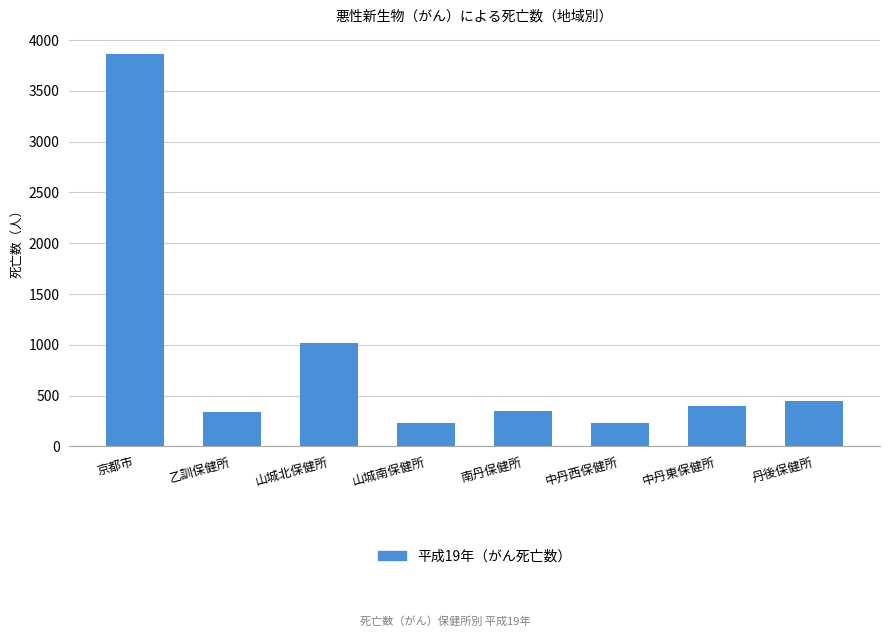

Which category has the highest value across all series?

京都市